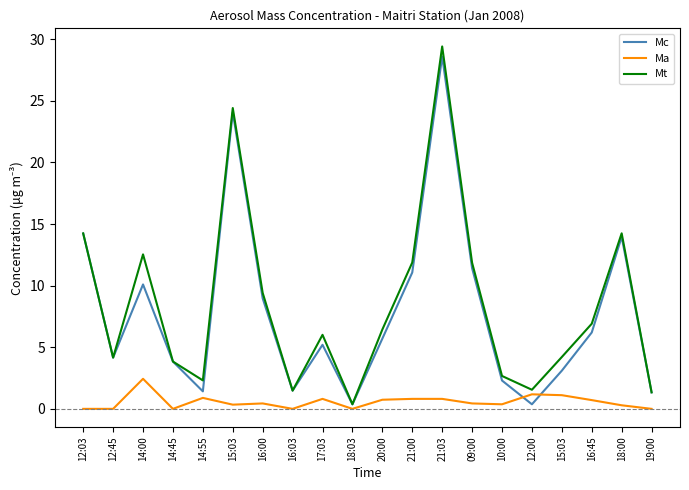

Where is the first local minimum for Ma?

14:45